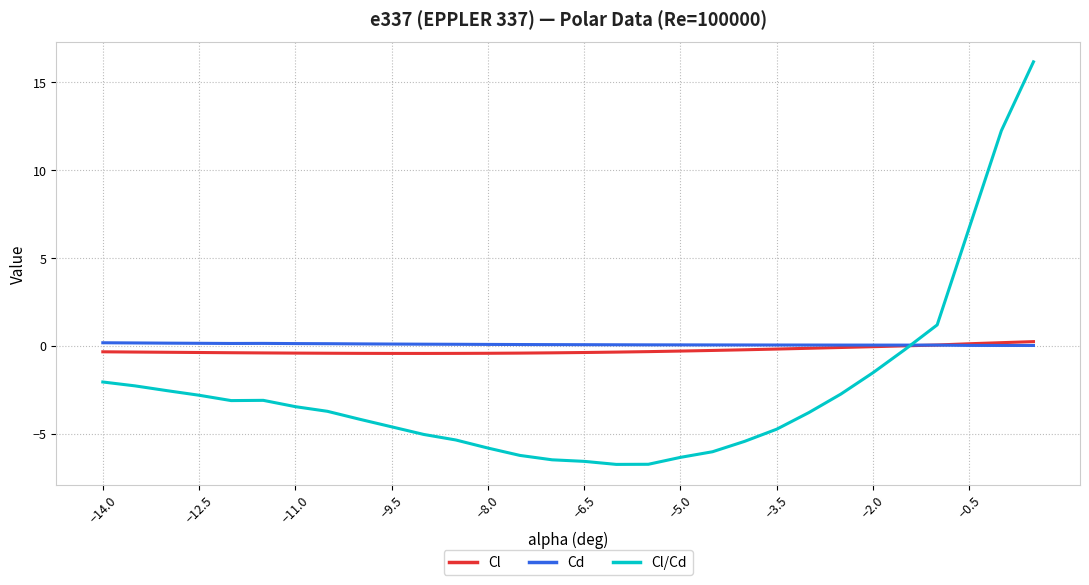

What is the maximum value shown in the chart?

16.1